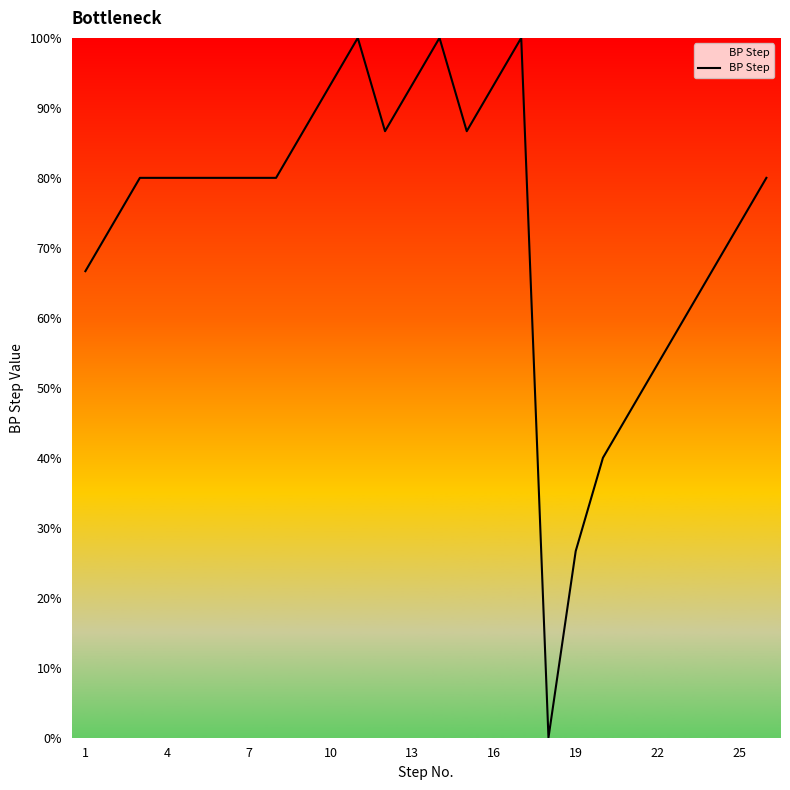

How many lines are shown in the chart?

1